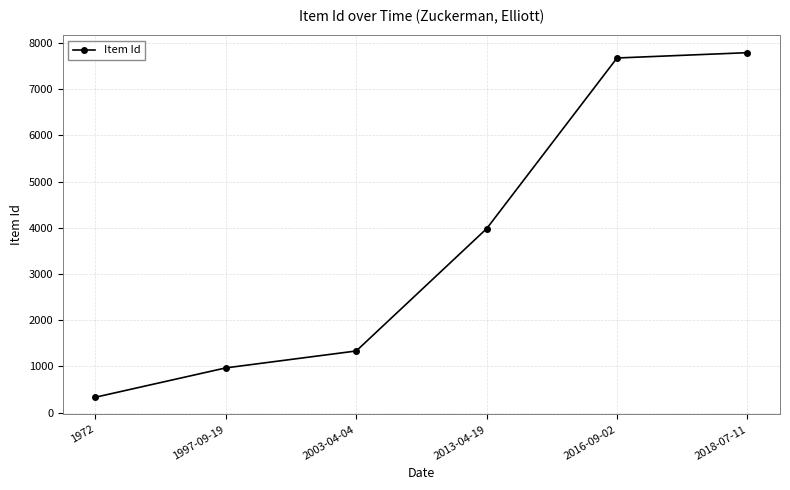

What is the change in value from 2003-04-04 to 2016-09-02?

+6343